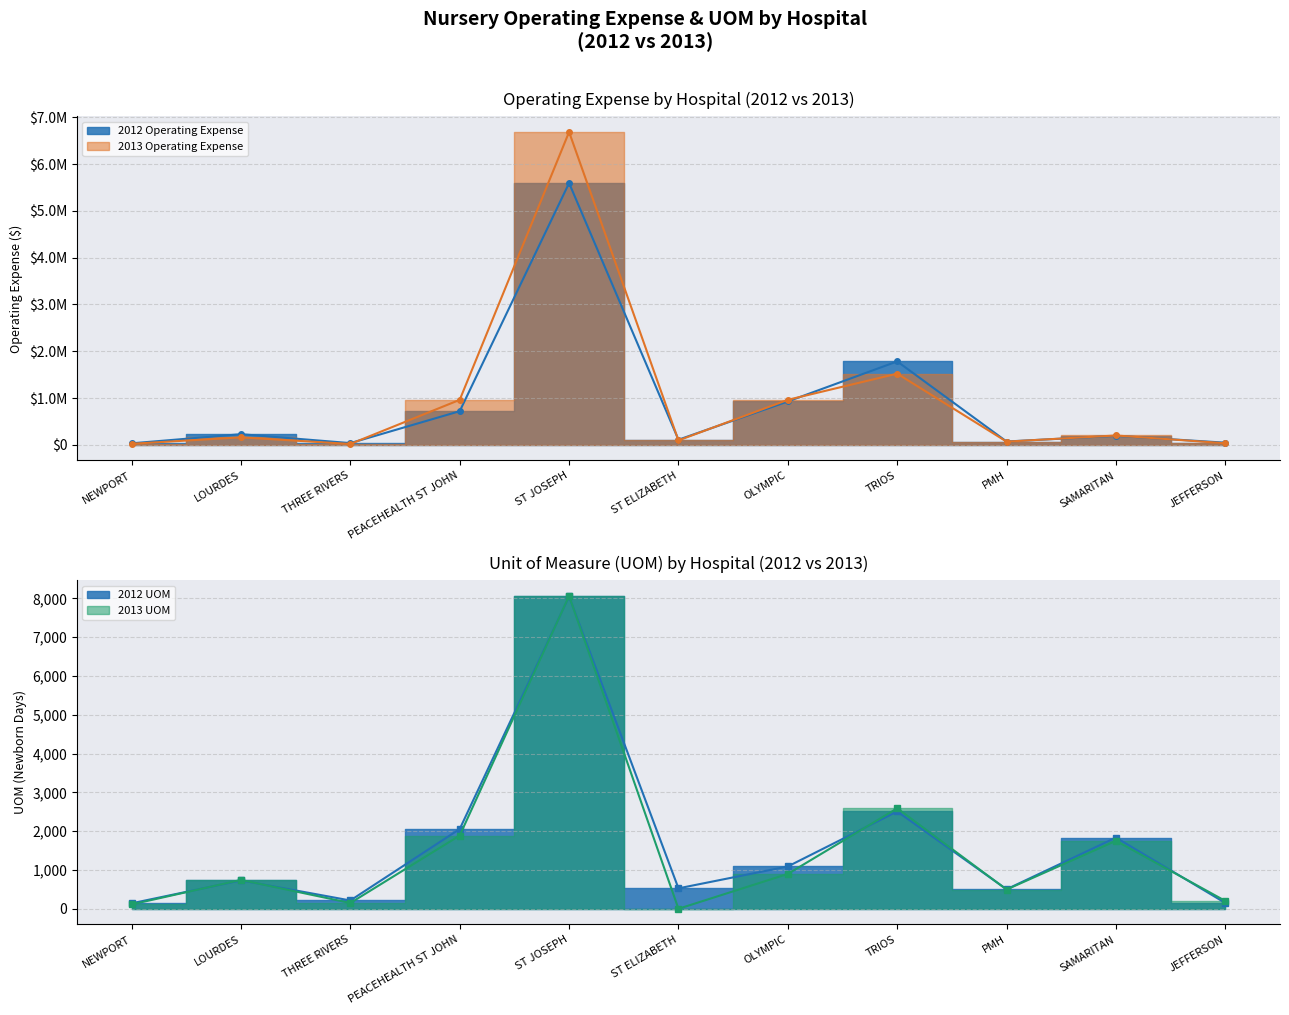

What position from the right is PEACEHEALTH ST JOHN?

8